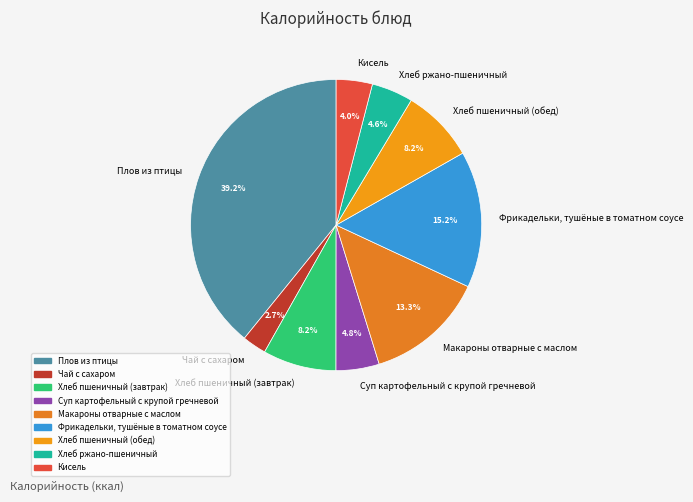

Does any single category account for the majority?

No